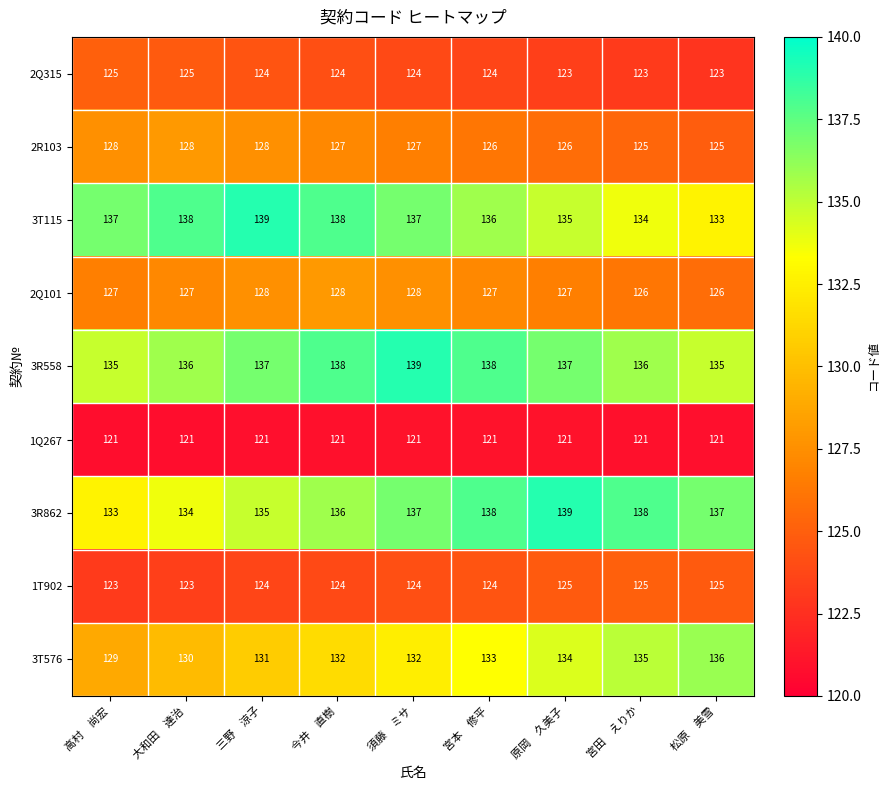

Which series has the largest total across all categories?

3R558